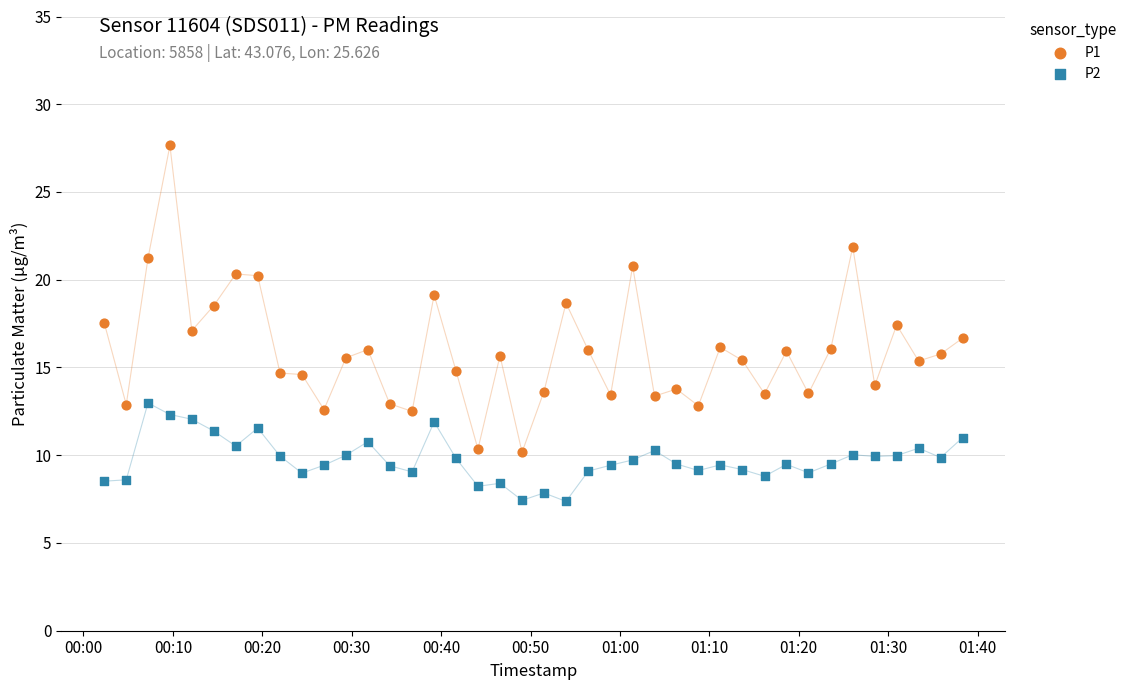

What are all the series names shown in the legend?

P1, P2